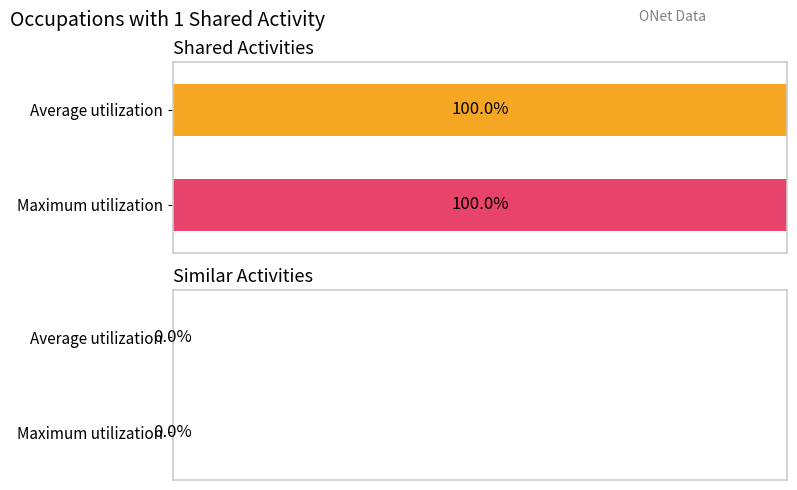

What are all the series names shown in the legend?

Similar Activities, Shared Activities